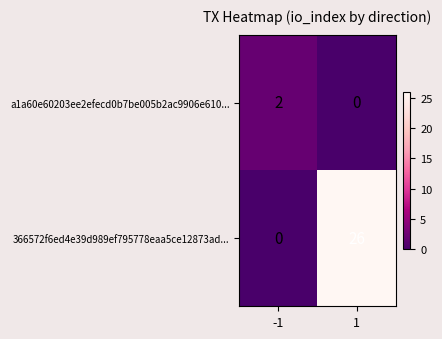

What is the greatest value displayed?

26